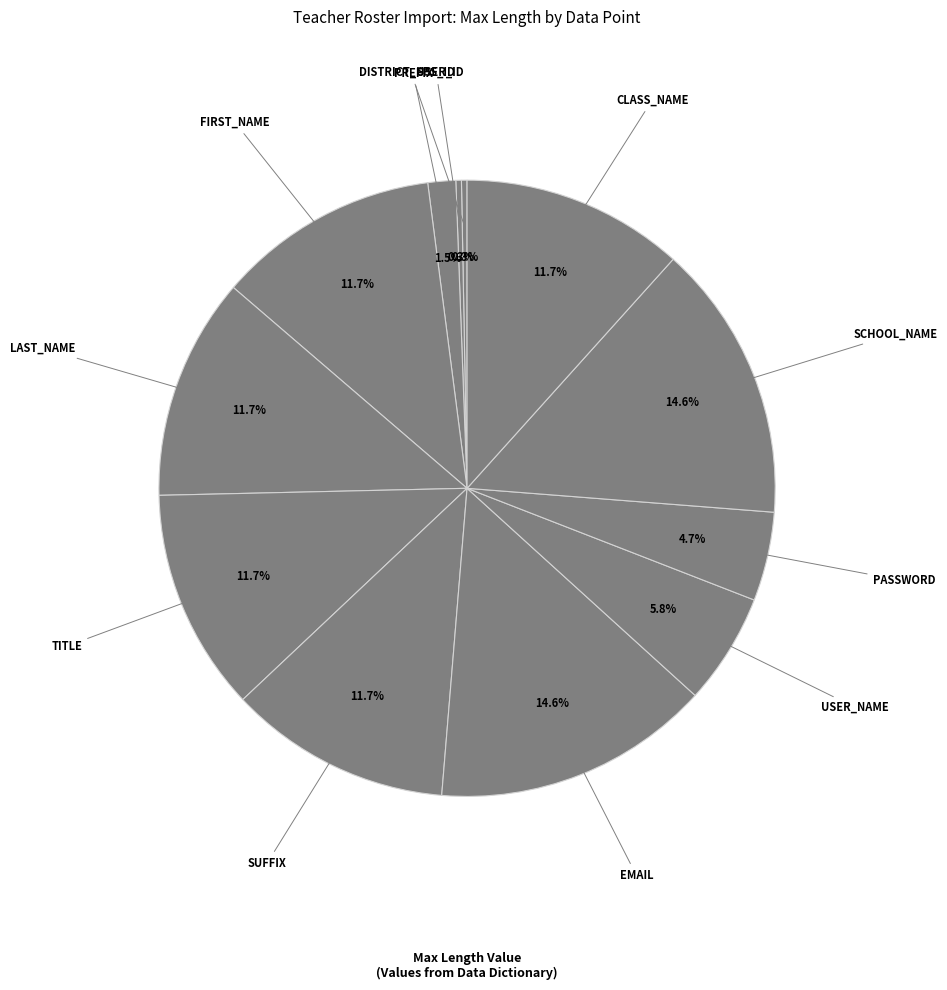

What is the ratio of the value at PREFIX to the value at DISTRICT_USER_ID?

5.0